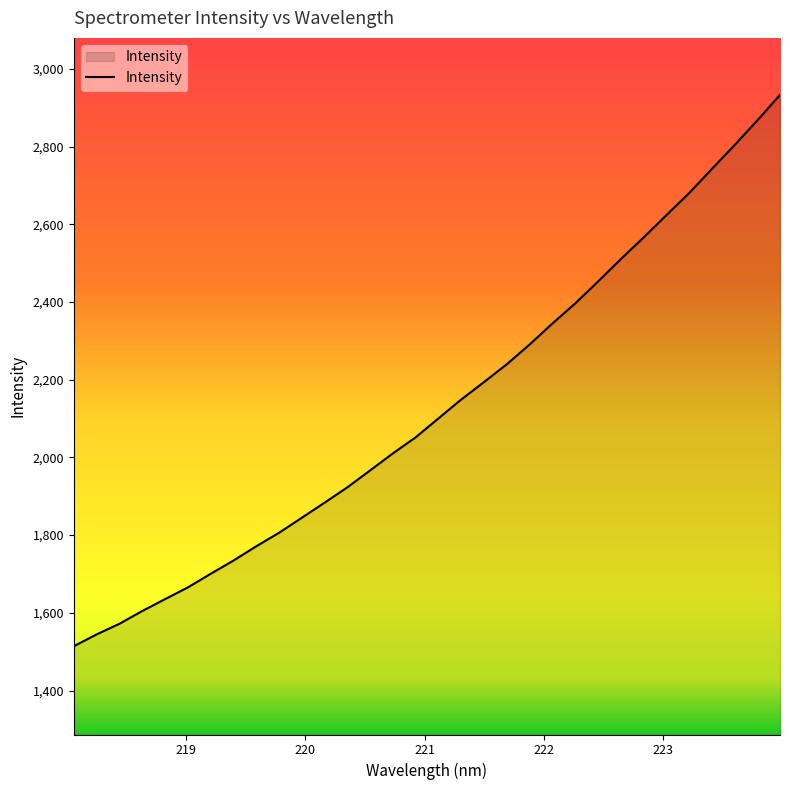

What is the minimum value shown in the chart?

1514.1